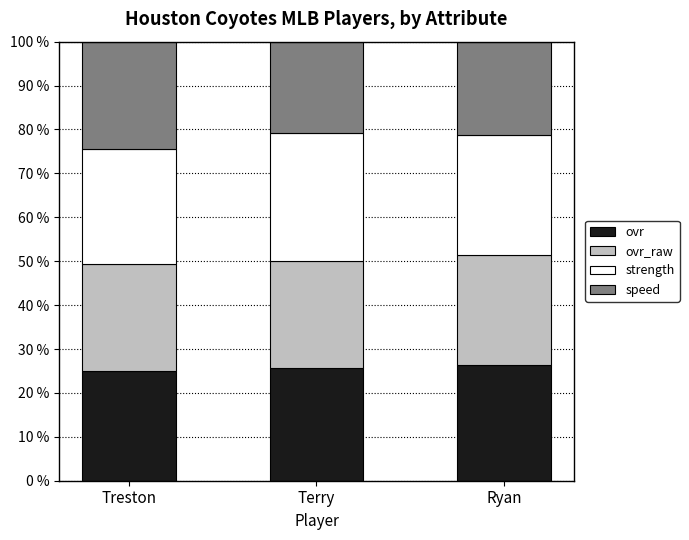

The value of ovr at Ryan is 35.3. True or false?

False